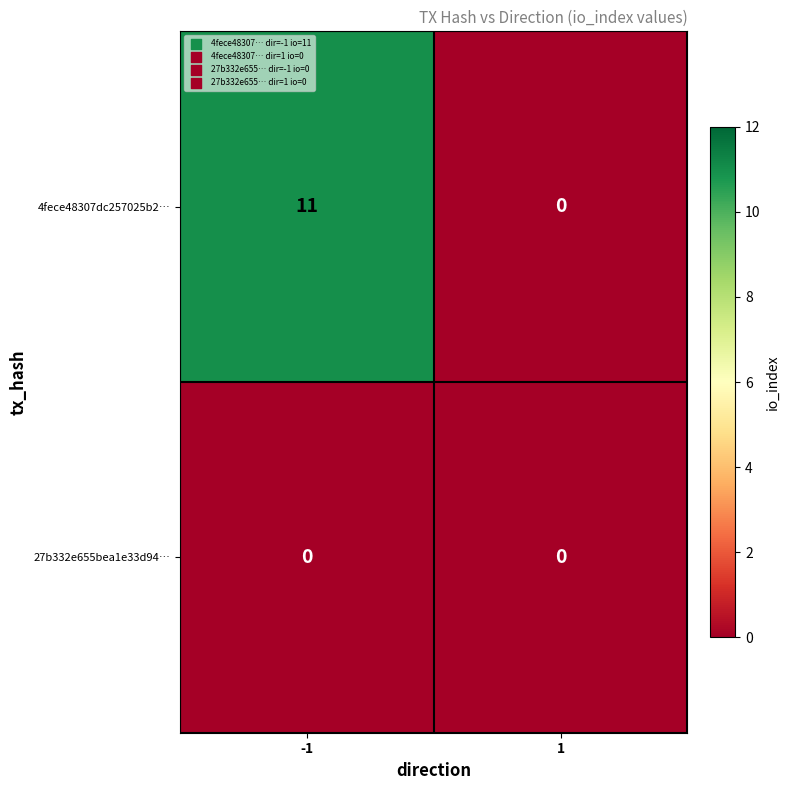

What is the greatest value displayed?

11